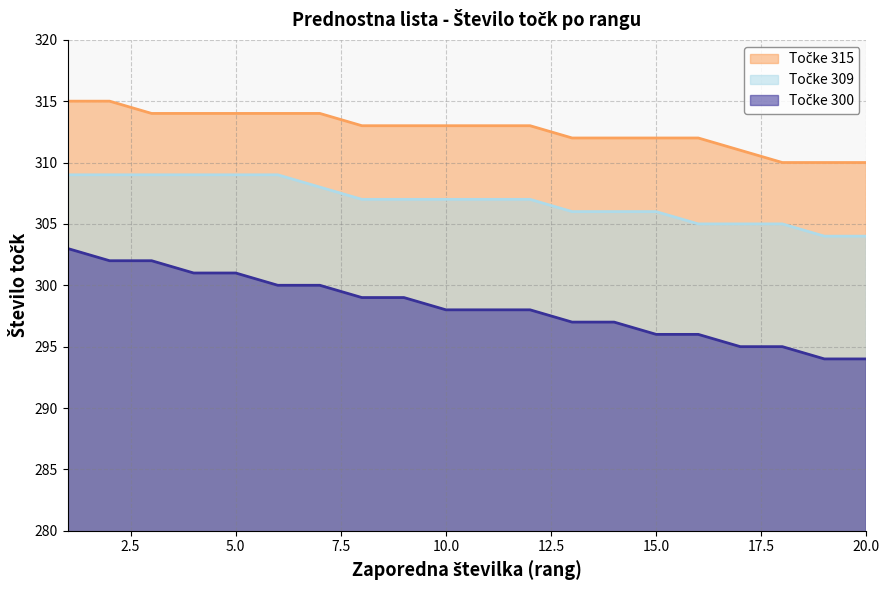

What are all the series names shown in the legend?

Točke 315, Točke 309, Točke 300